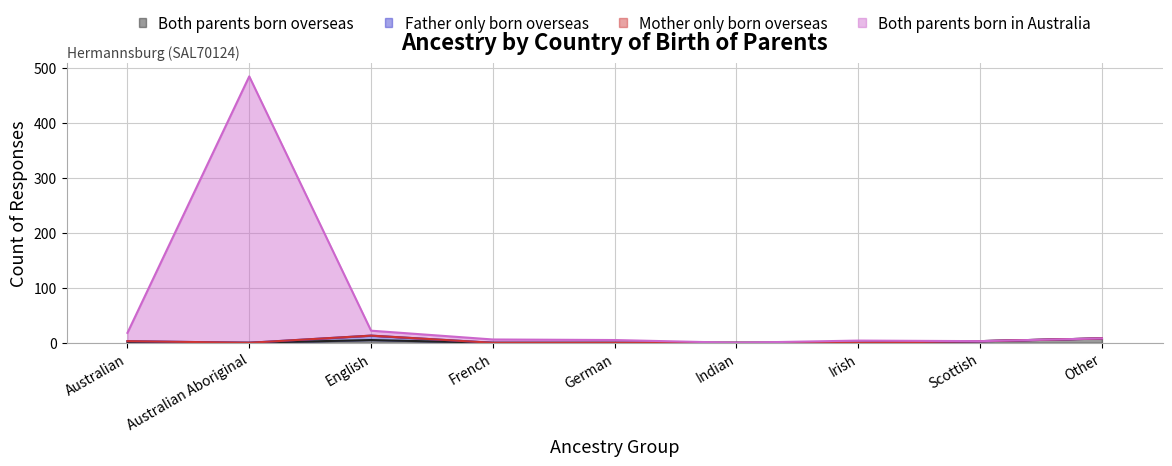

True or false: Both parents born overseas has a value of 0 at Irish.

True